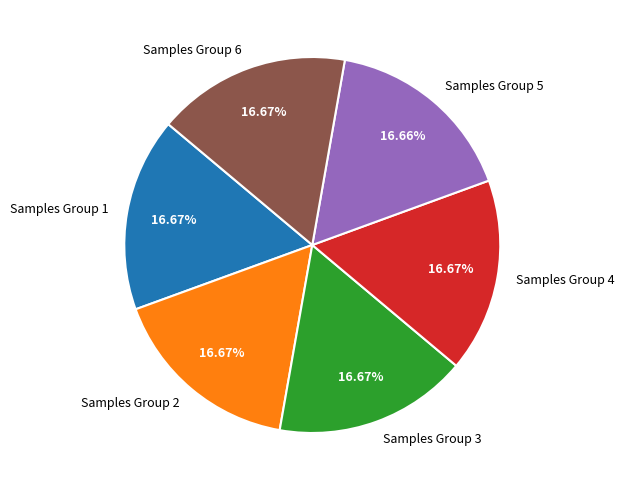

Is the sum of Samples Group 1 and Samples Group 6 greater than half?

No